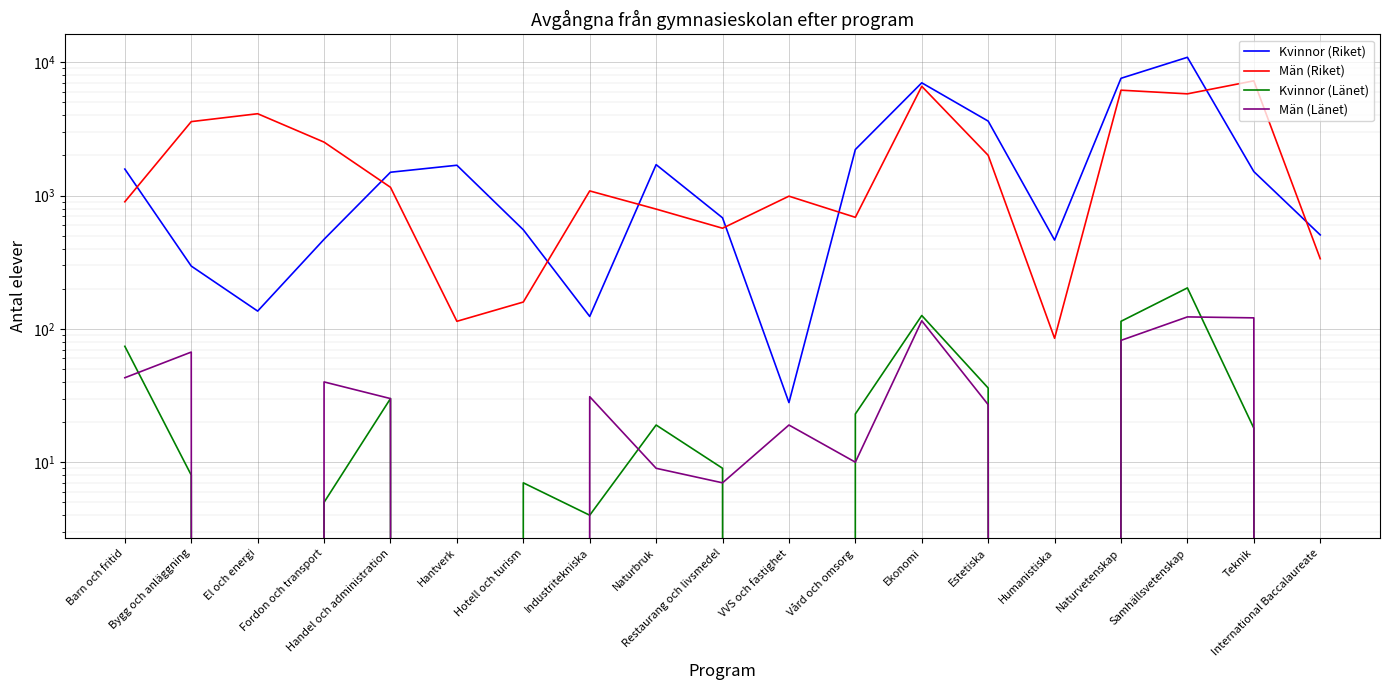

What is the label of the 10th point from the left?

Restaurang och livsmedel